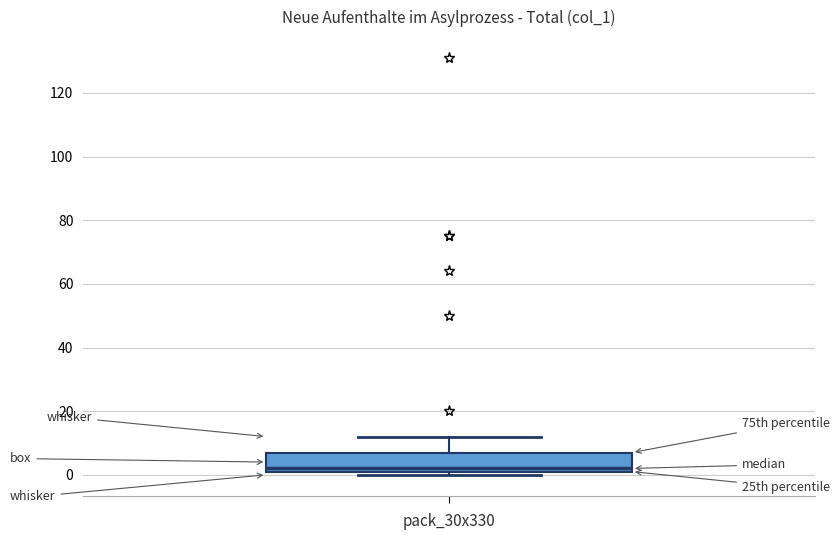

Where is the lower edge of the box on the y-axis? The values are not printed on the chart, so give them approximately, as read against the axis.

2